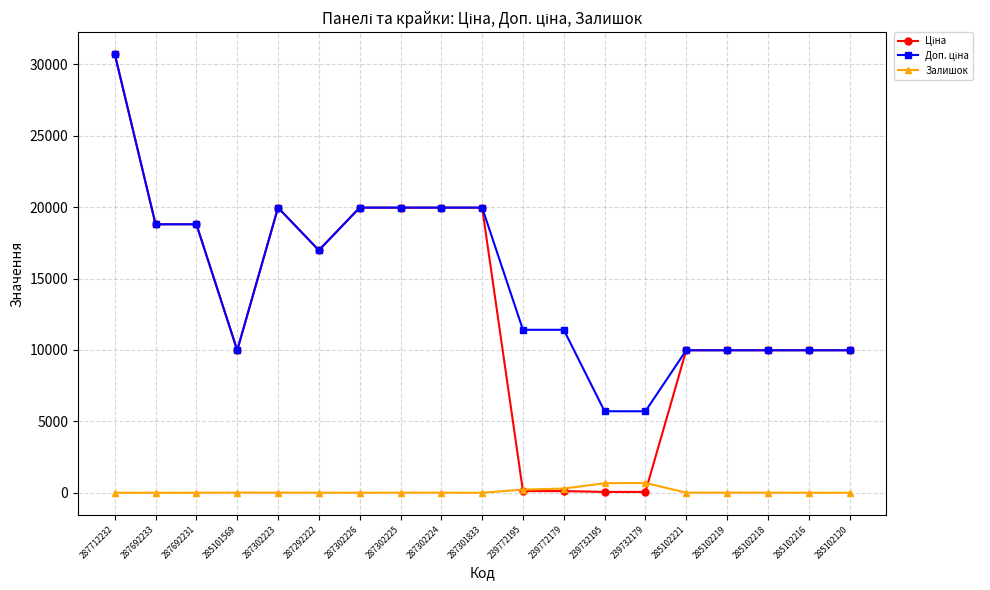

What is the highest value of the Залишок series?

686.0